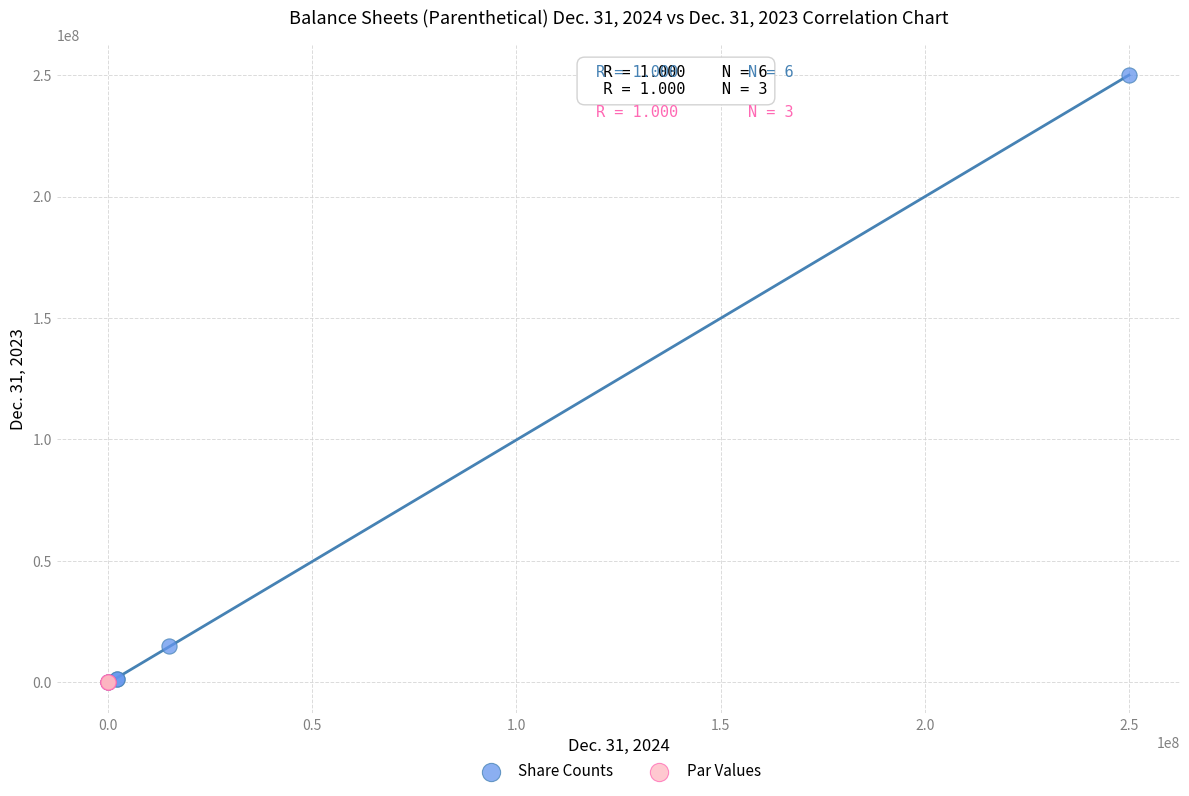

Which series contains the highest Y value?

Share Counts